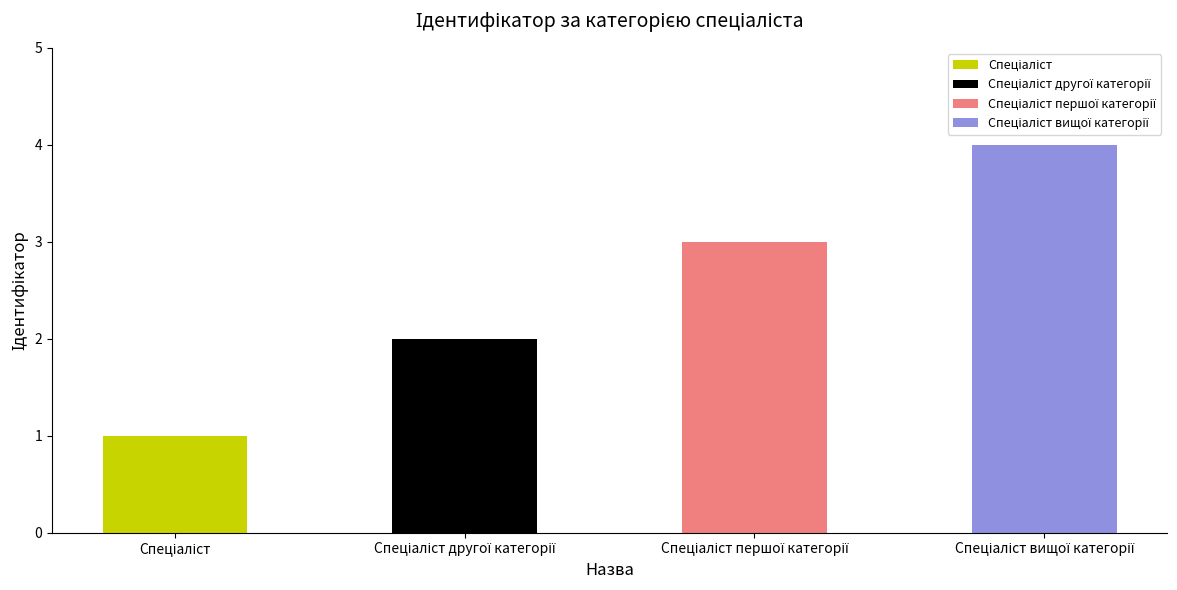

Count the number of values greater than 3.

1